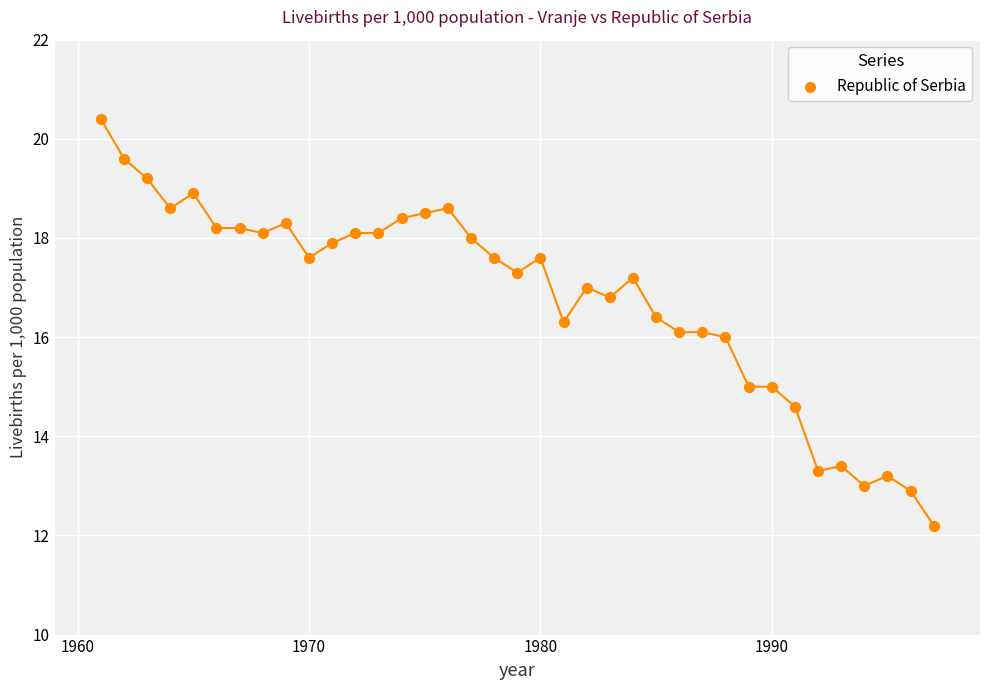

What is the range of X values (max minus min)?

36.0